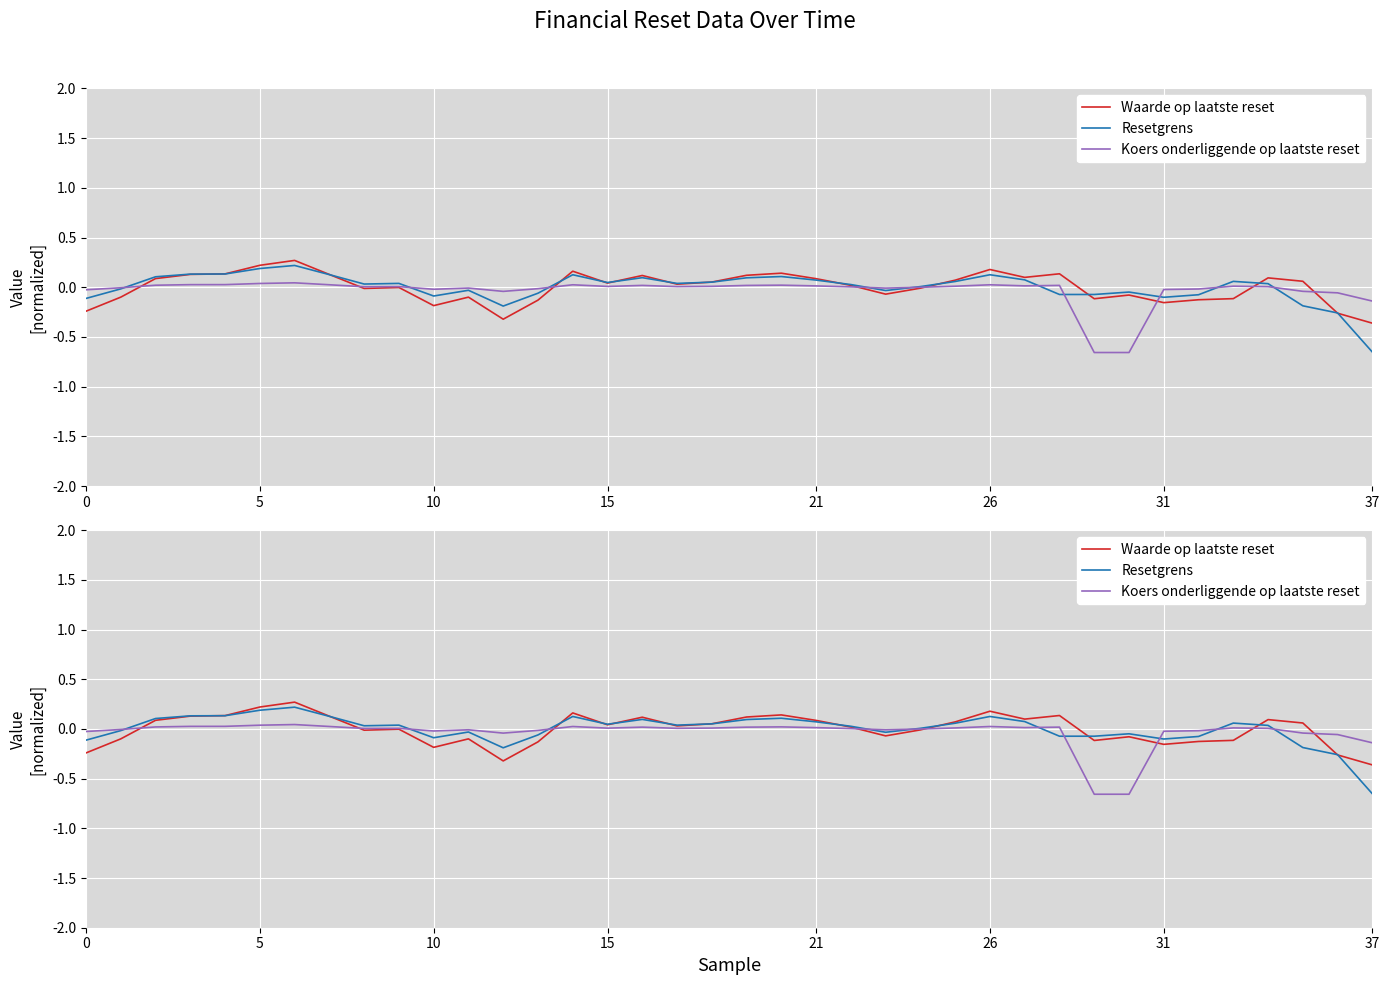

Is it true that Resetgrens equals 0.0 at 25?

False